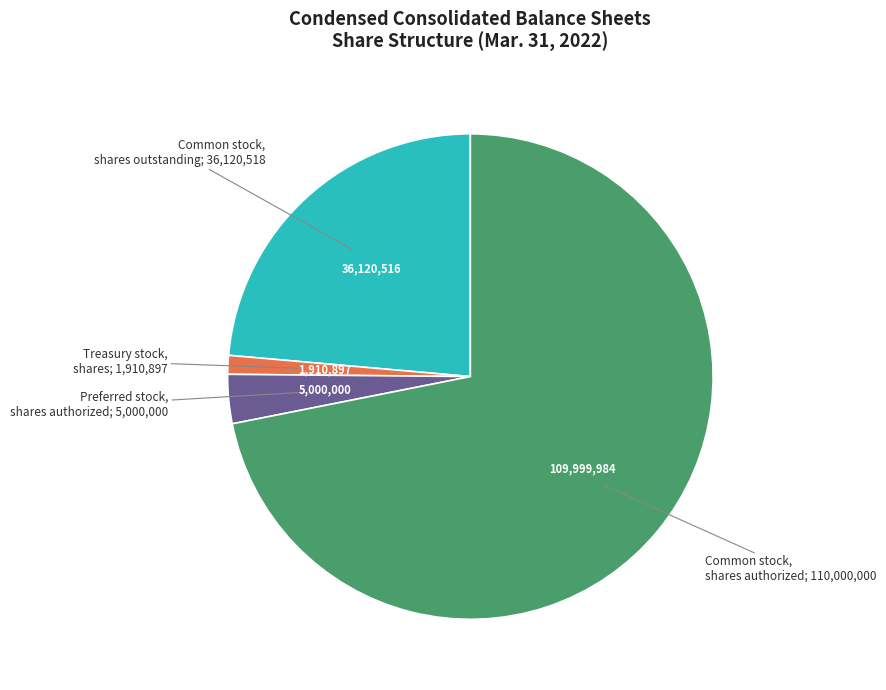

Does any single category account for the majority?

Yes